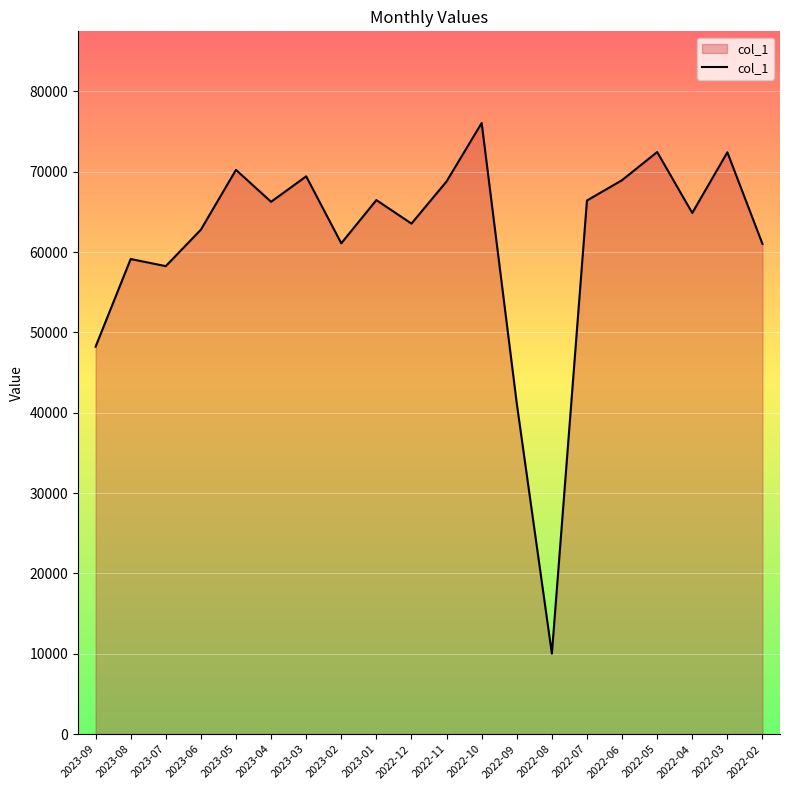

Which label corresponds to the smallest value in the chart?

2022-08